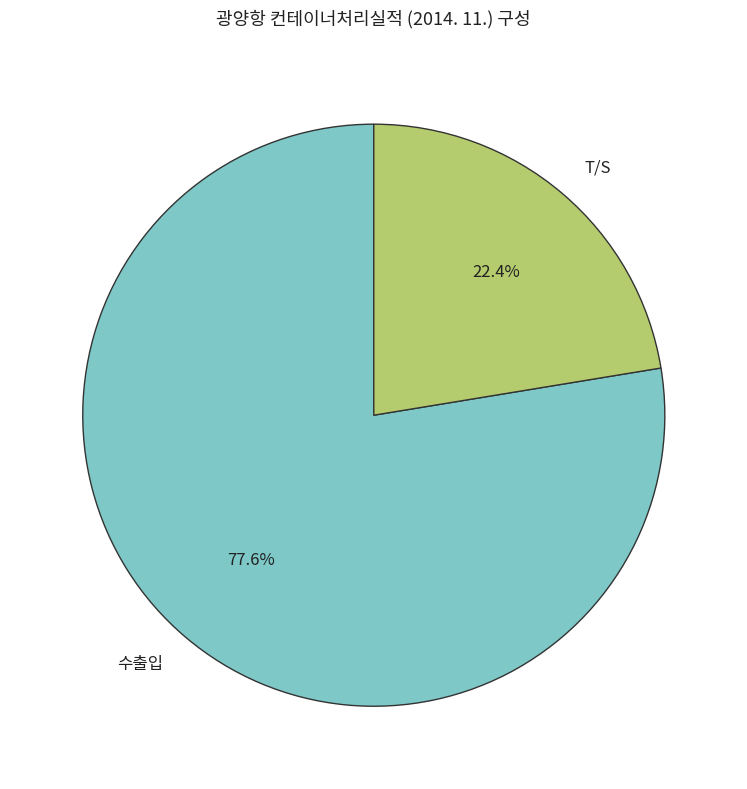

True or false: 수출입 accounts for 78% of the total.

True